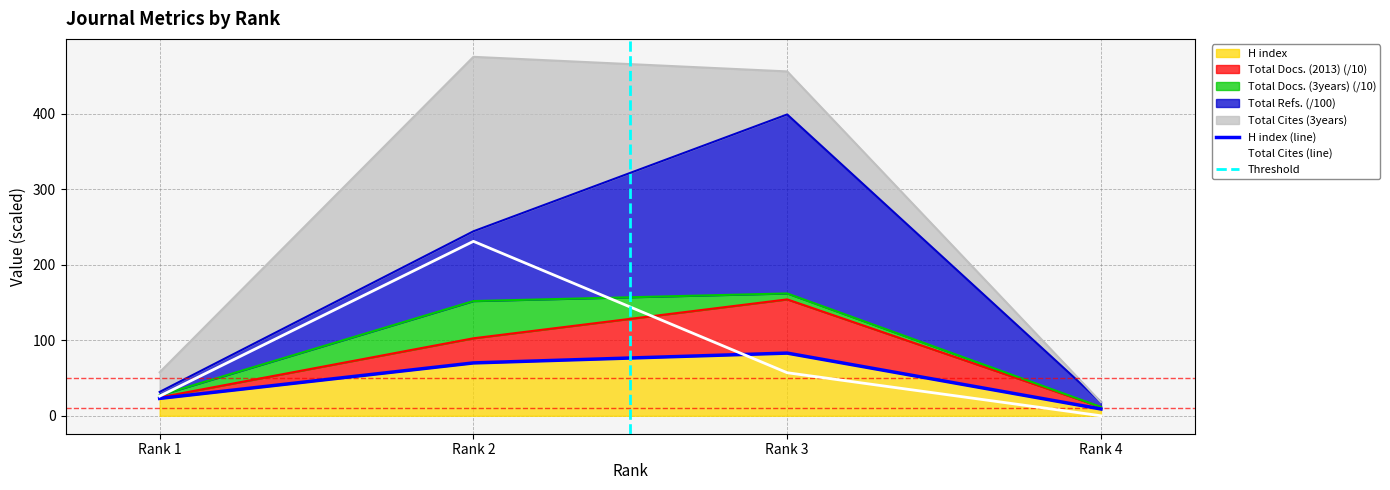

Where is the first local maximum for Total Docs. (2013)?

Rank 3